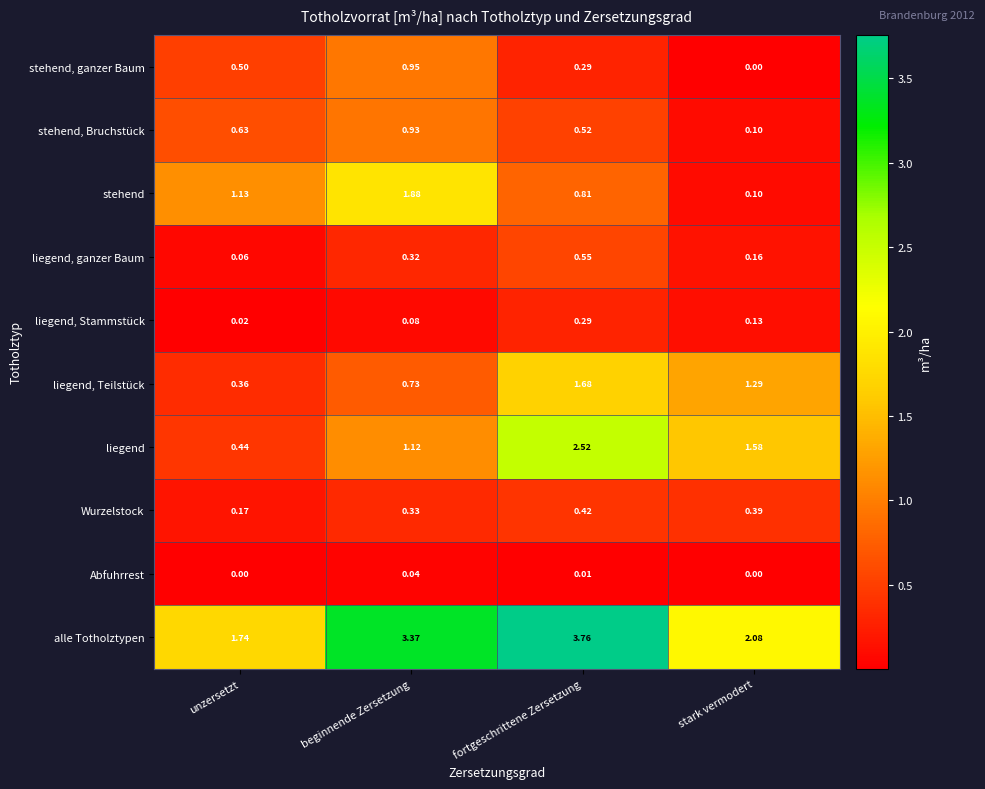

How many data points does each series have?

4